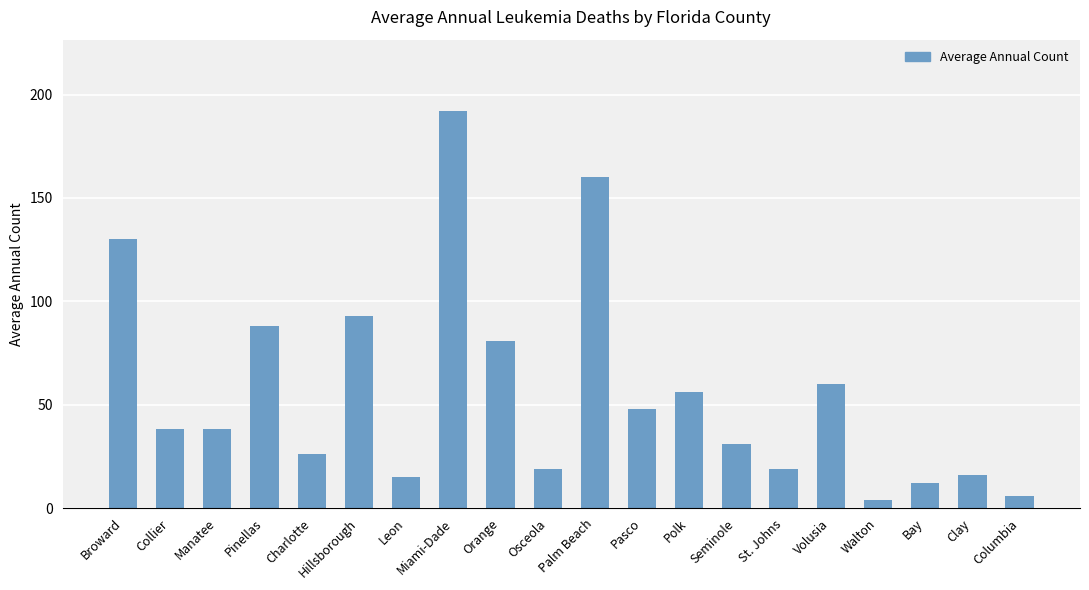

Reading left to right, list all the values displayed in this chart.

130	38	38	88	26	93	15	192	81	19	160	48	56	31	19	60	4	12	16	6